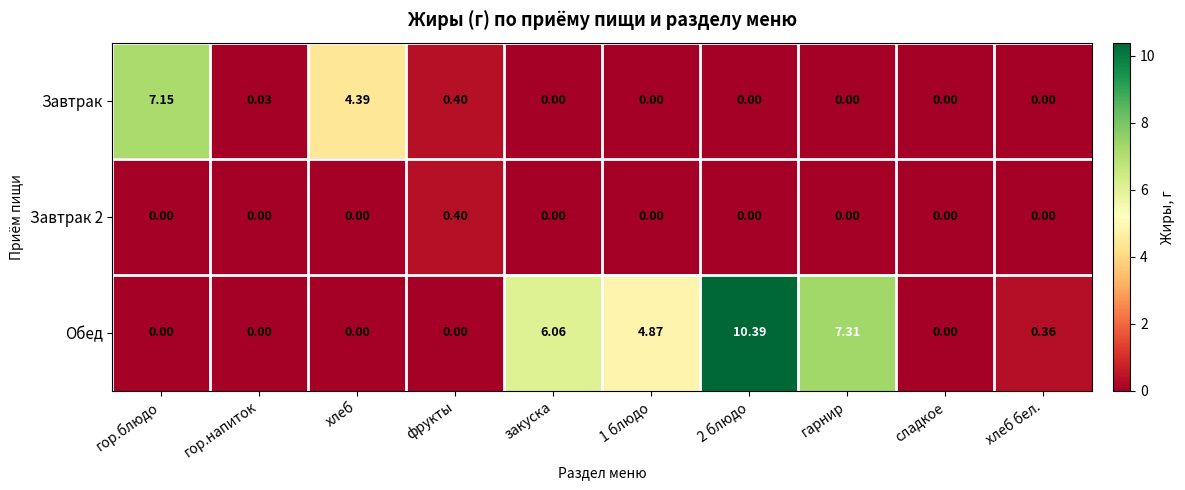

At which label is Завтрак closest to 3?

хлеб